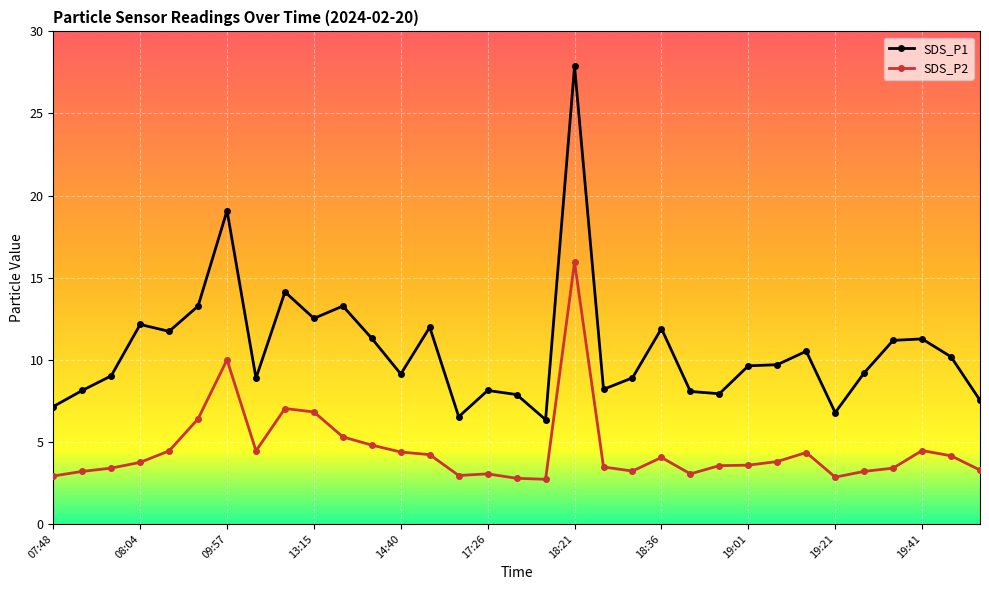

What is the lowest value of the SDS_P2 series?

2.7